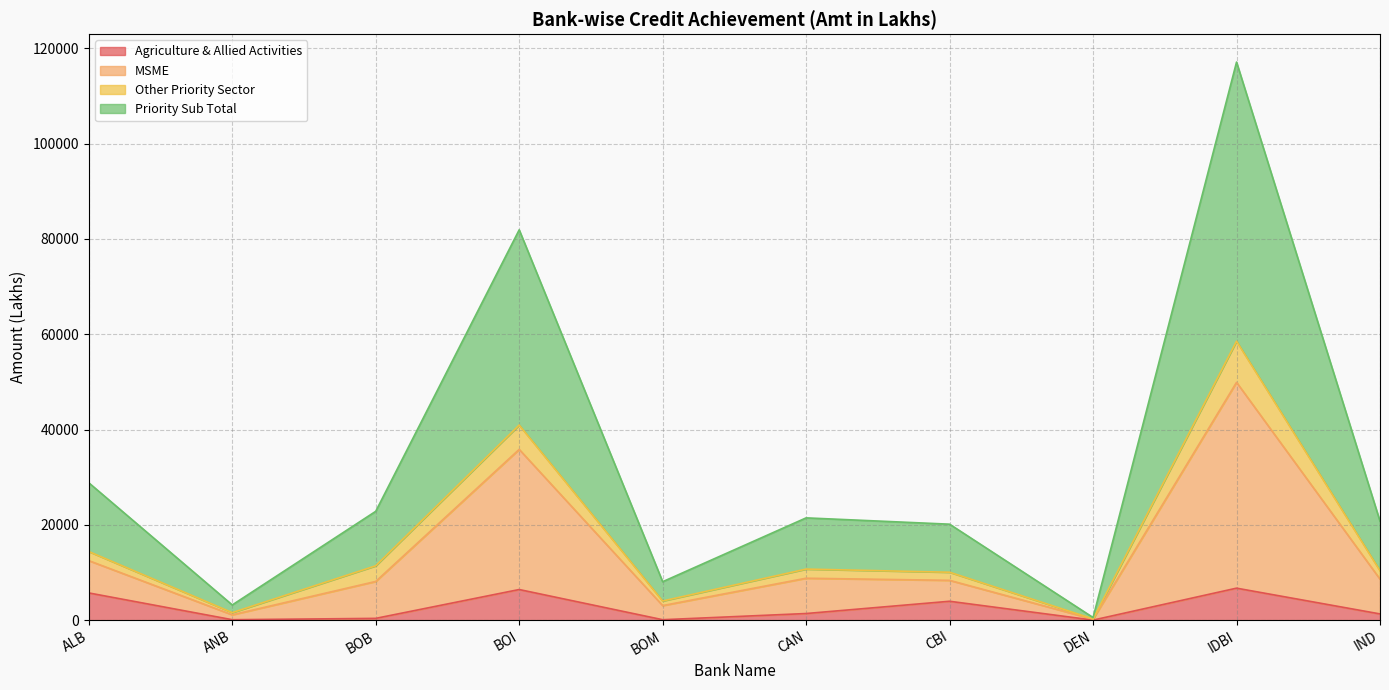

At which category is the sum across all series the highest?

IDBI